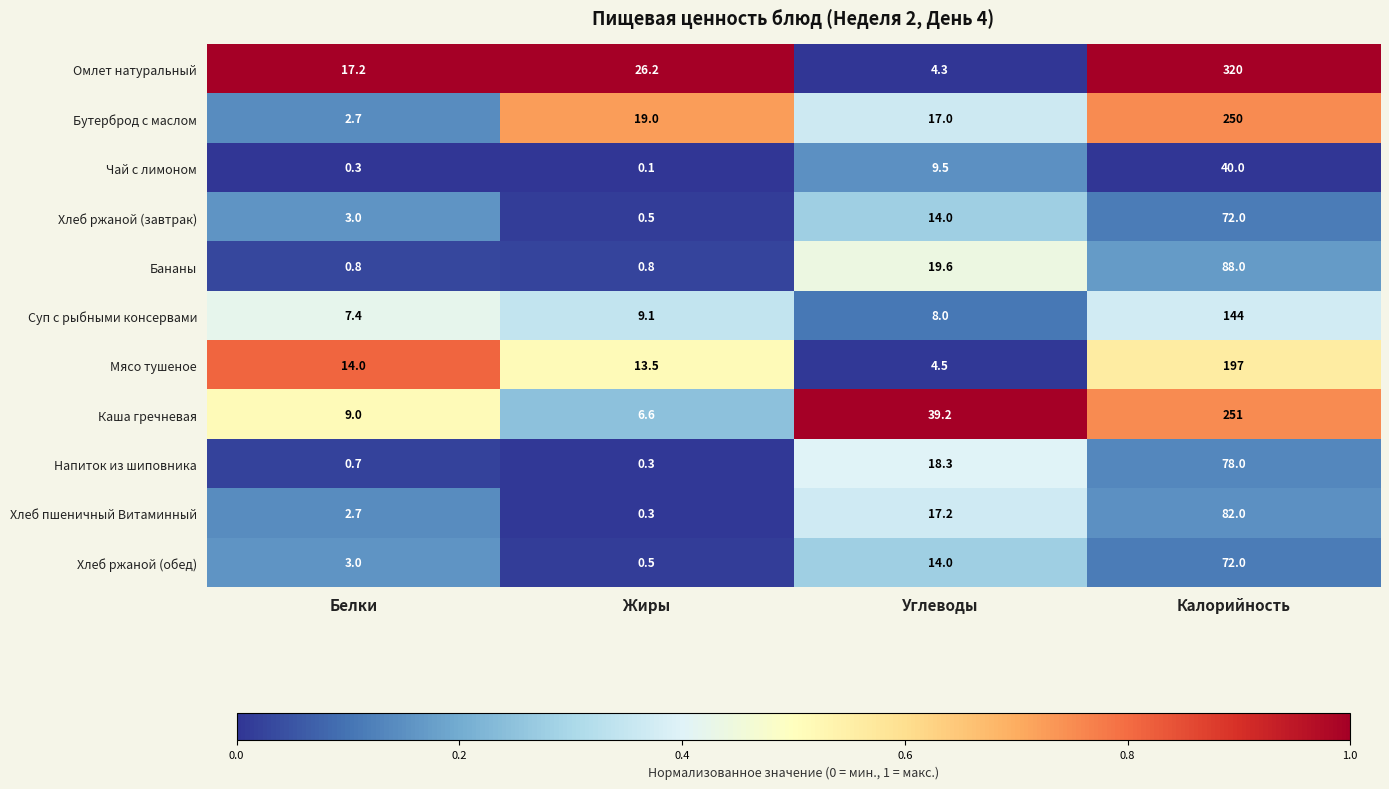

Between Жиры and Калорийность, which series saw the biggest shift?

Омлет натуральный